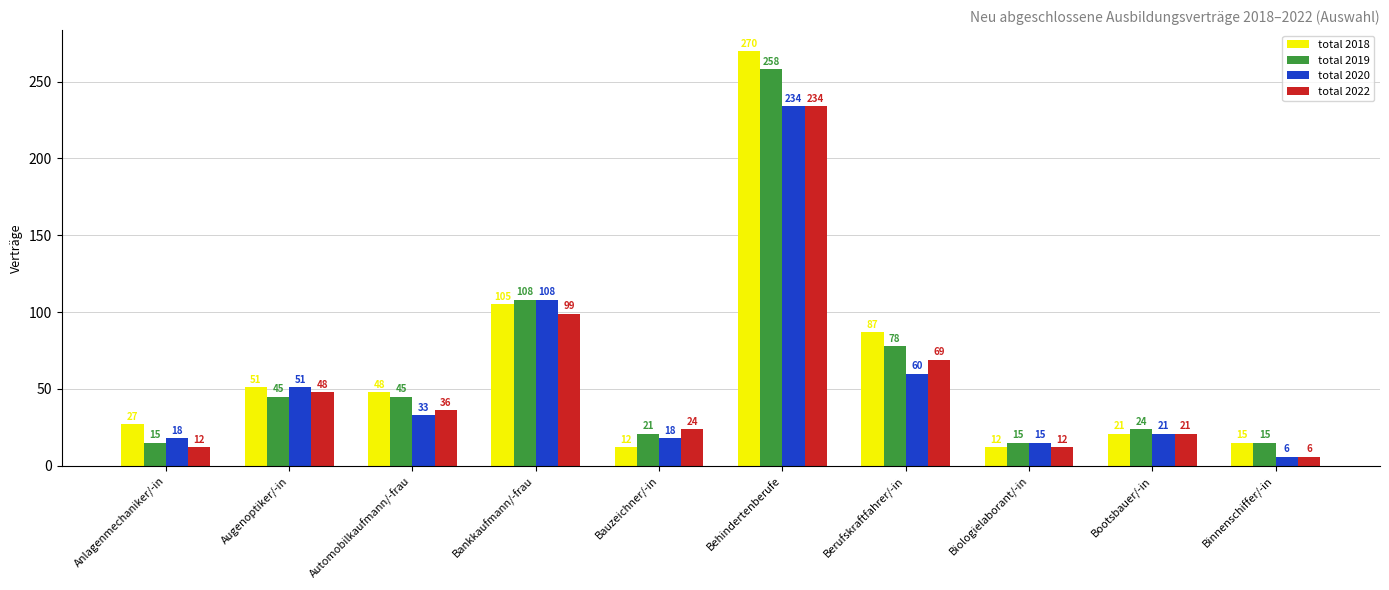

What is the label of the 8th bar from the right?

Automobilkaufmann/-frau